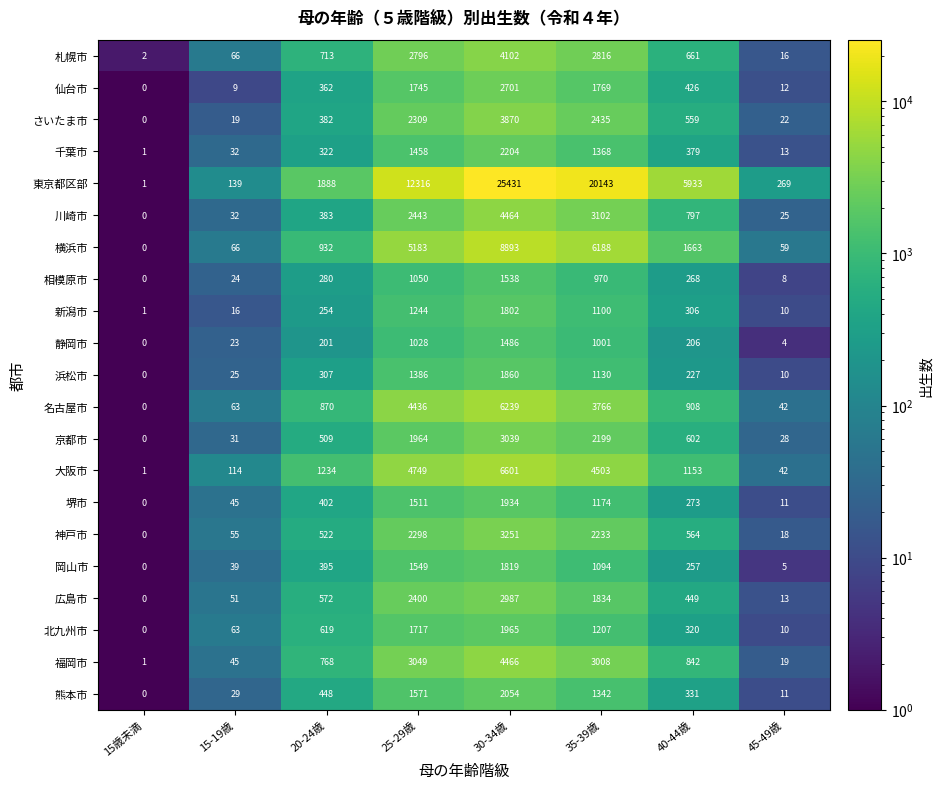

At how many categories does at least one series exceed 8631?

3